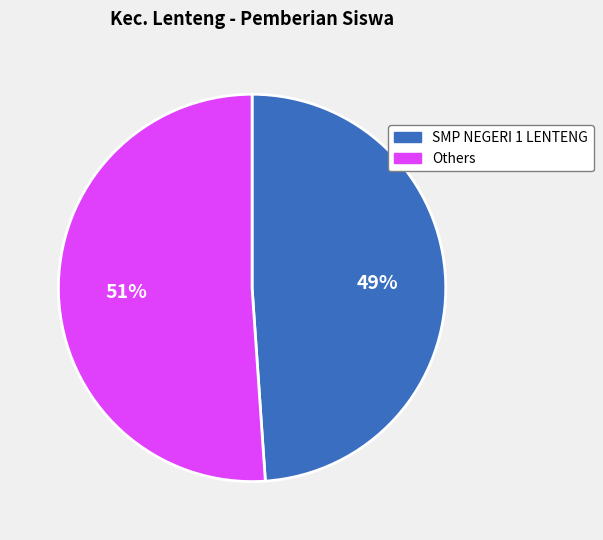

To the nearest percent, what is the average slice percentage?

50%